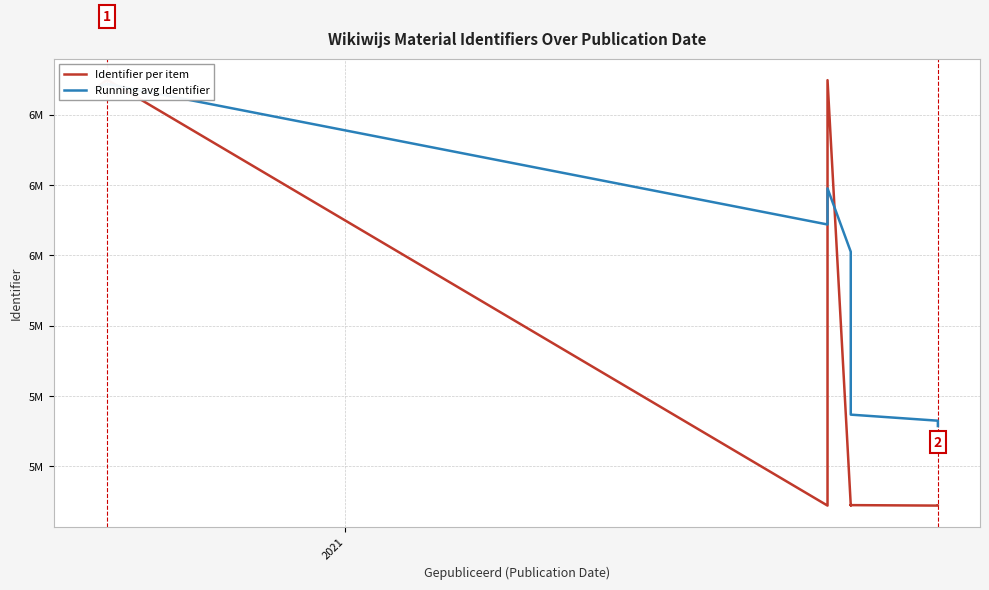

How many lines are shown in the chart?

2